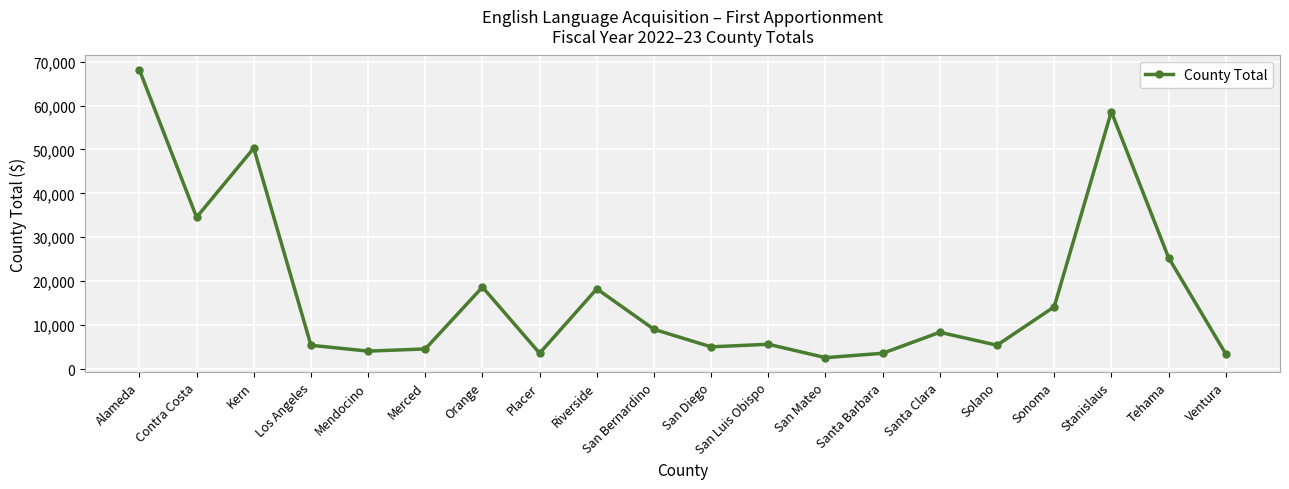

Approximately how many times larger is the value at Mendocino compared to Santa Clara?

0.5